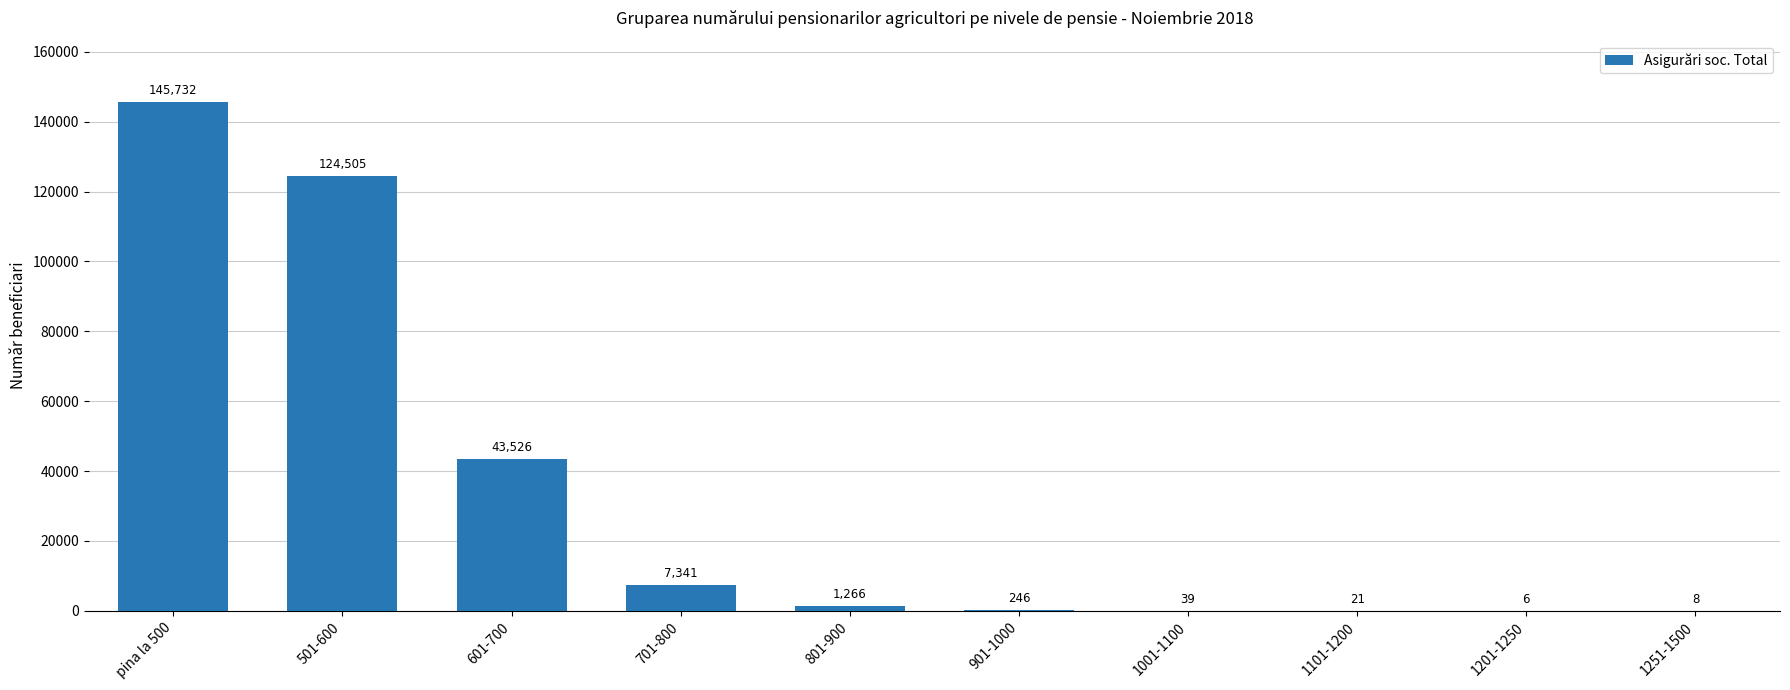

Where is the data nearest to the value 72869?

601-700